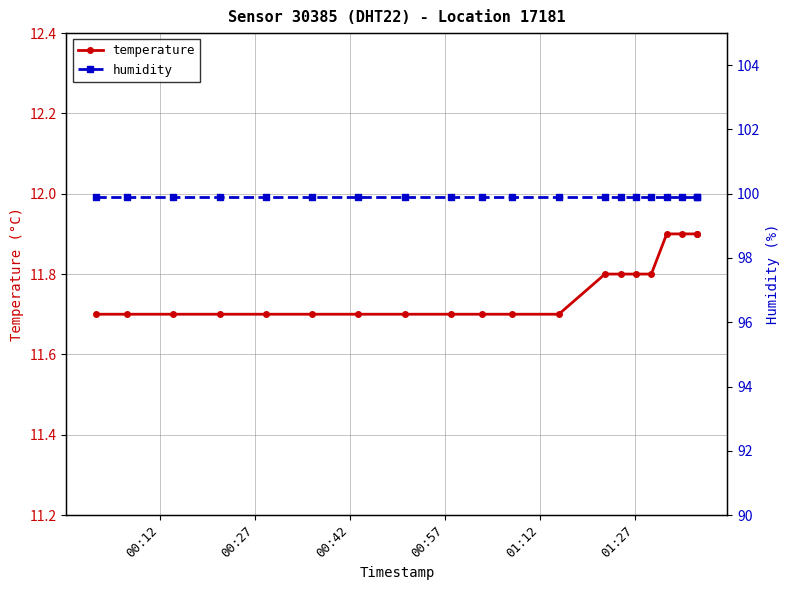

What is the total value across all series at 00:12?

111.6